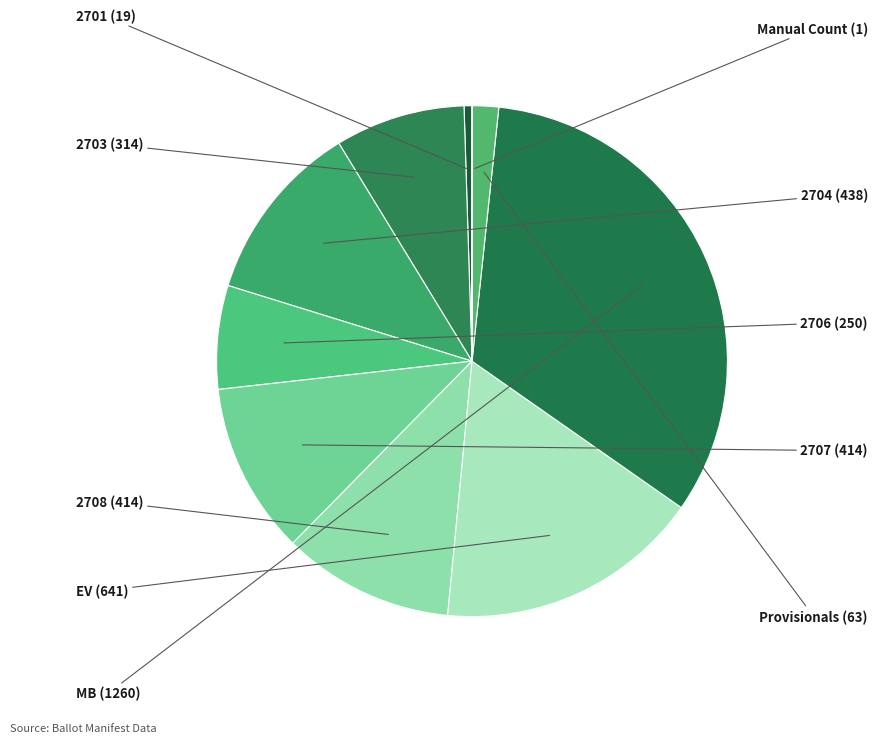

Combined, do 2703 and 2708 account for over 50%?

No